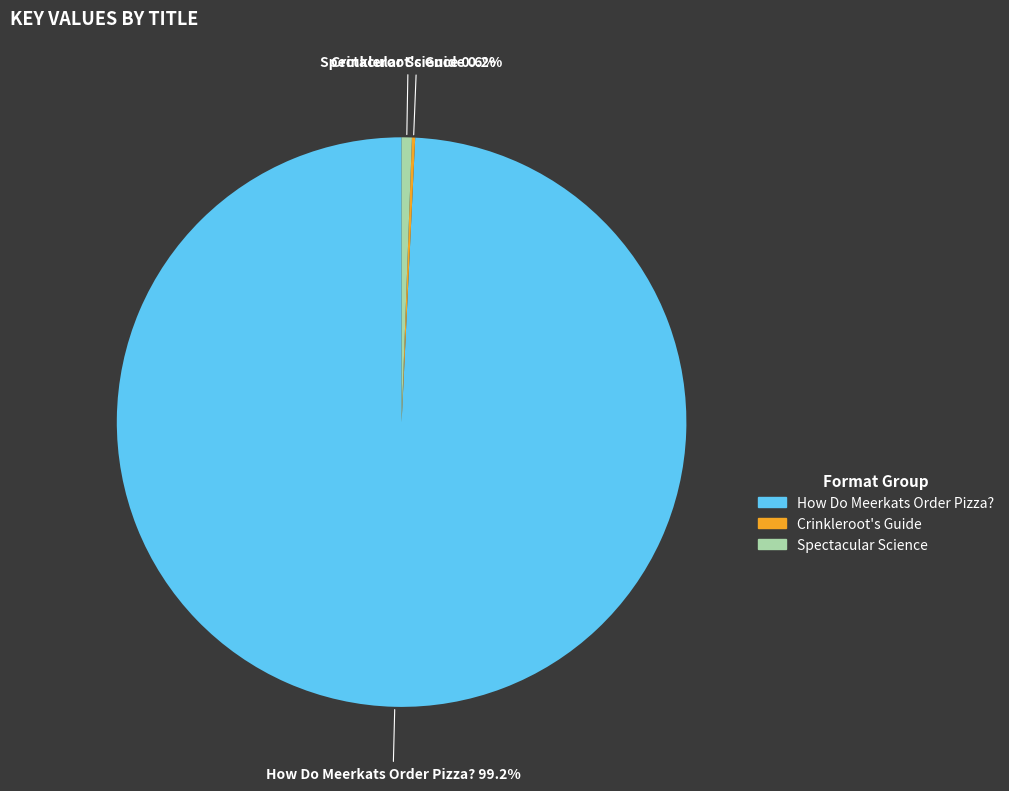

What is the largest slice in the pie chart?

How Do Meerkats Order Pizza?